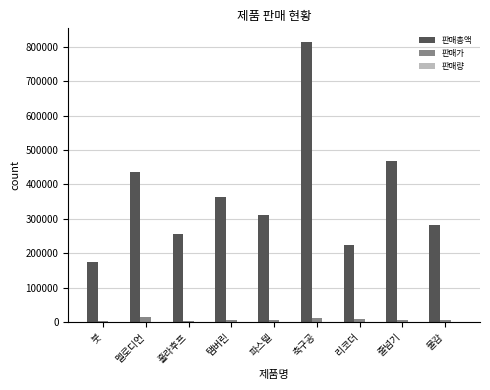

Is it true that 판매총액 equals 85450 at 물감?

False